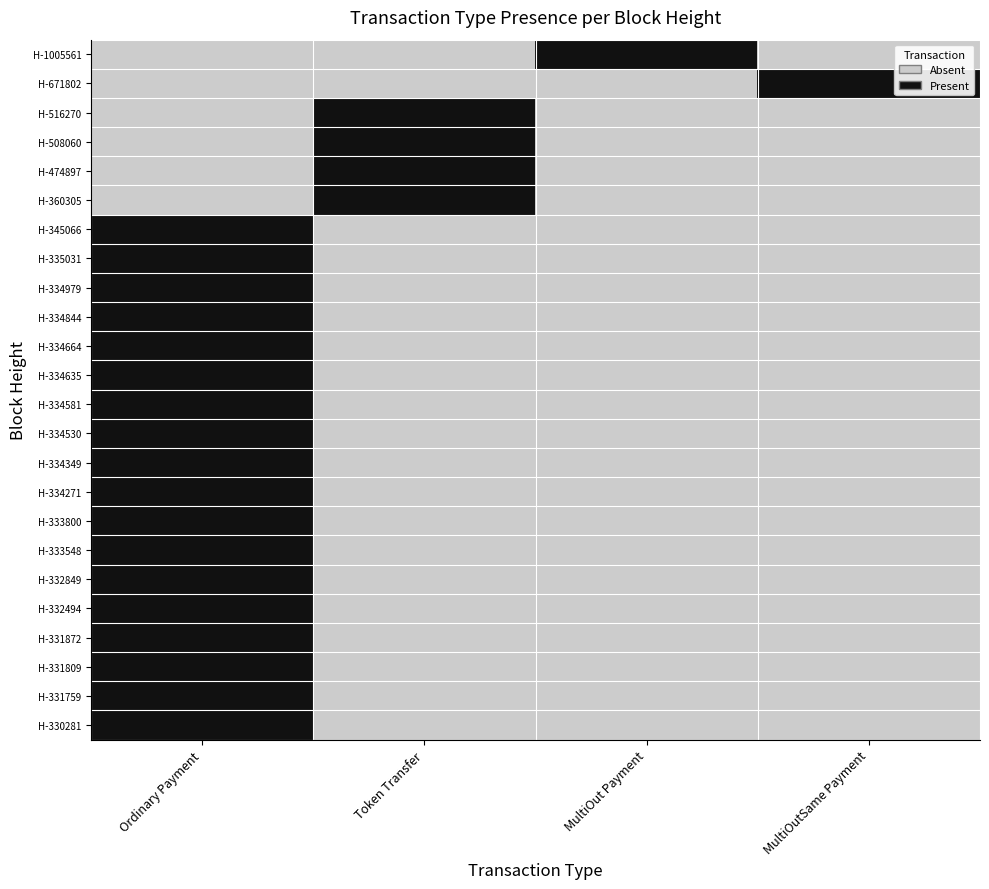

Rank the series by their maximum value, from highest to lowest.

H-1005561, H-671802, H-516270, H-508060, H-474897, H-360305, H-345066, H-335031, H-334979, H-334844, H-334664, H-334635, H-334581, H-334530, H-334349, H-334271, H-333800, H-333548, H-332849, H-332494, H-331872, H-331809, H-331759, H-330281